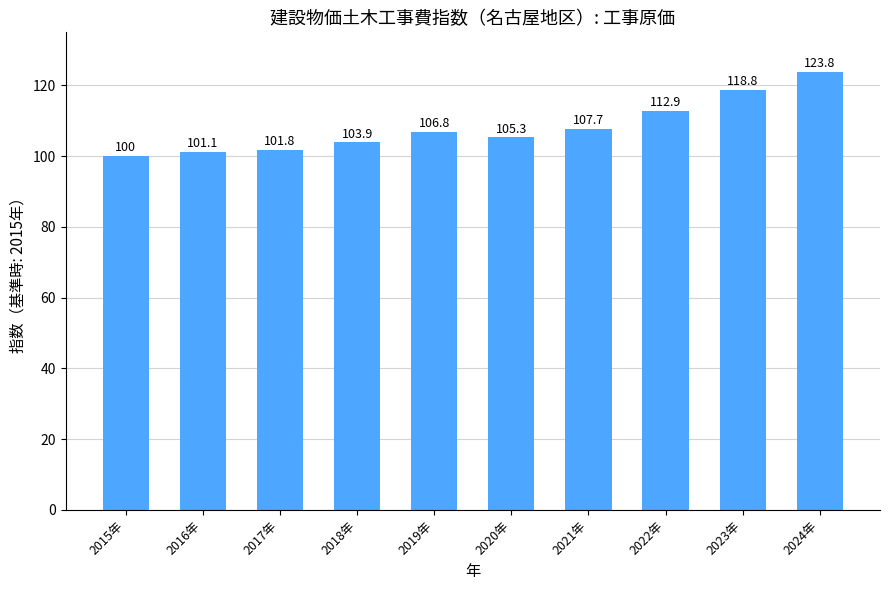

Which has a higher value, 2022年 or 2017年?

2022年